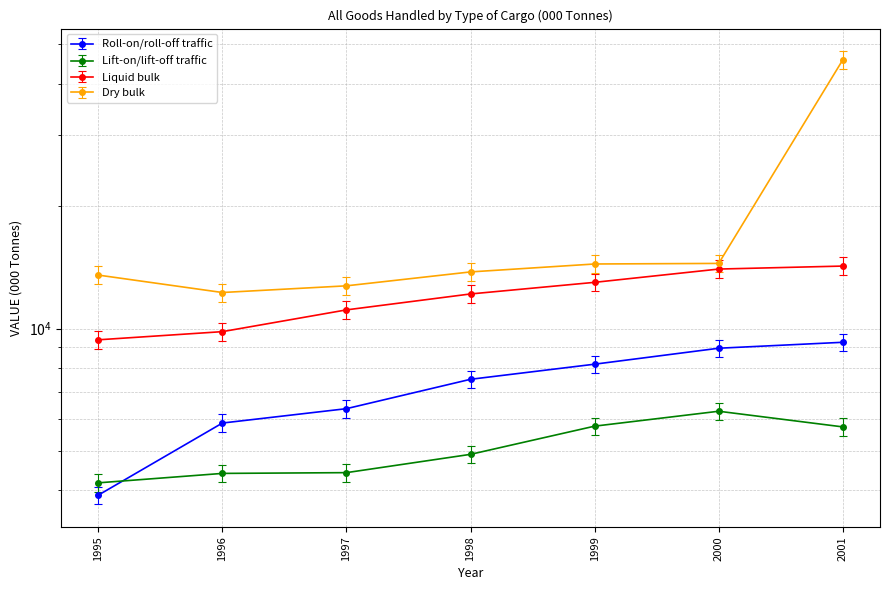

Is it true that Roll-on/roll-off traffic equals 7128.8 at 1998?

True